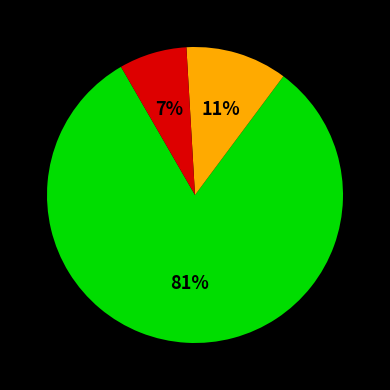

Is there a majority slice in this chart?

Yes